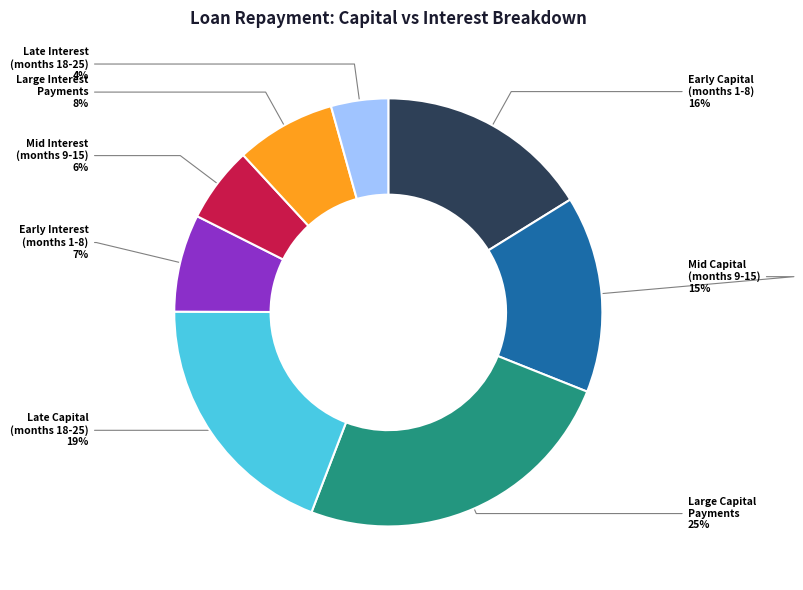

To the nearest percent, what percentage of the pie is Late Capital (months 18-25)?

19%